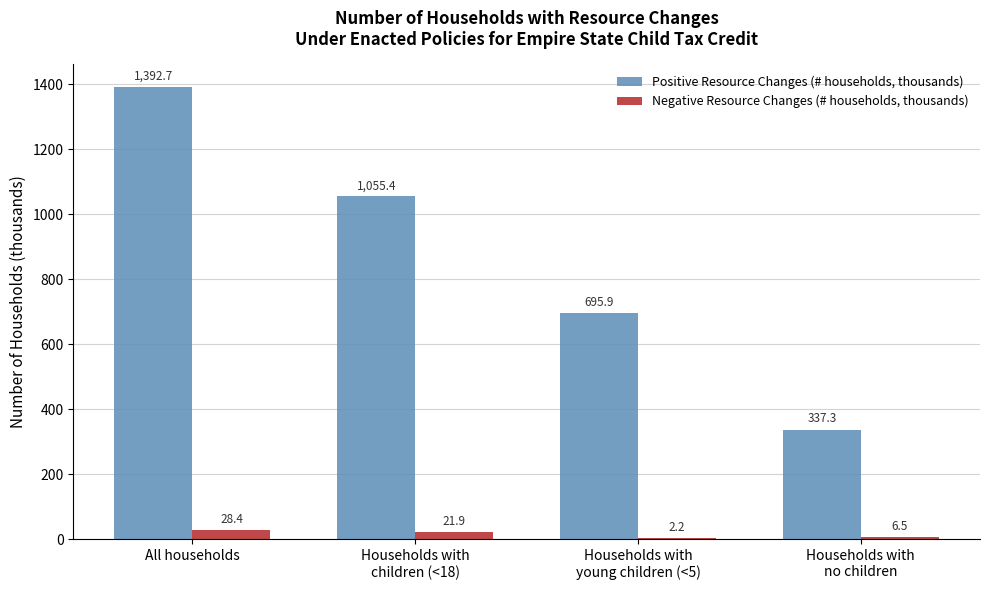

Is it true that Positive Resource Changes (# households, thousands) equals 1028.4 at Households with
young children (<5)?

False